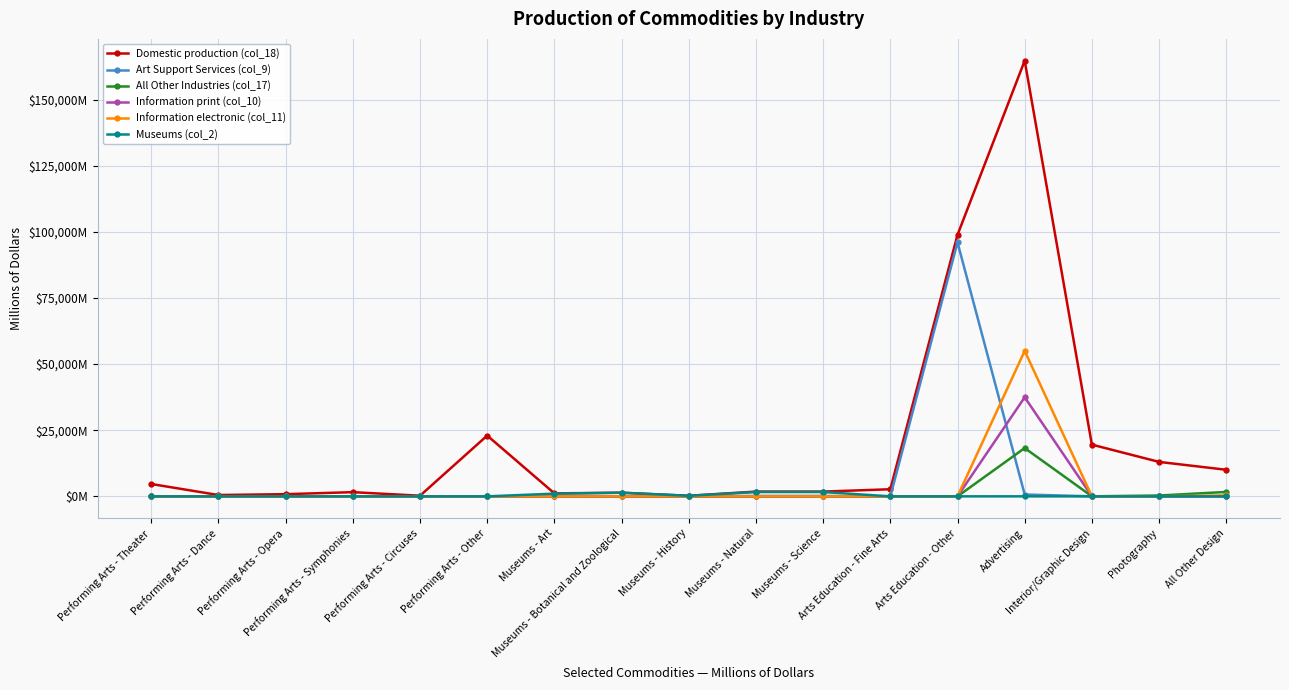

Is this an area chart (filled region under the line)?

No